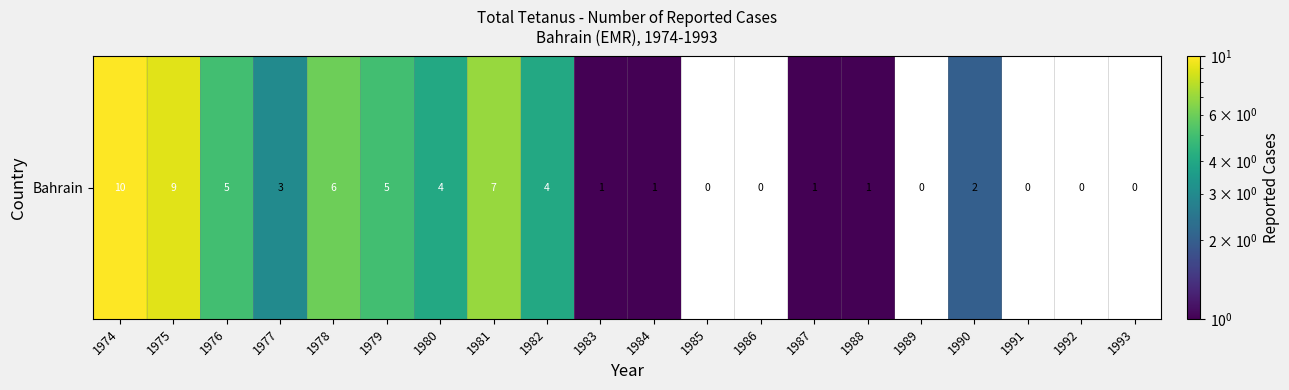

At which category does the chart reach its peak across all series?

1974